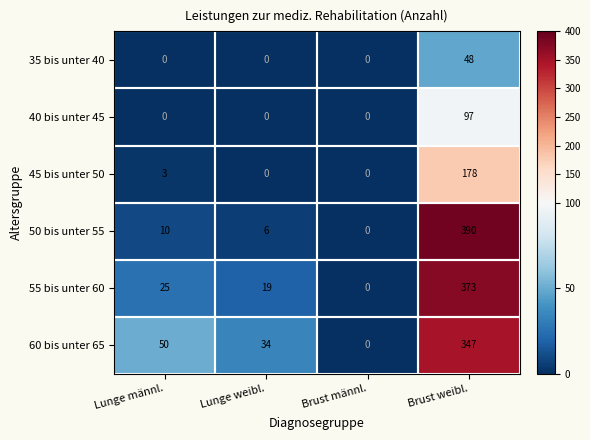

At which label is 55 bis unter 60 closest to 186?

Lunge männl.